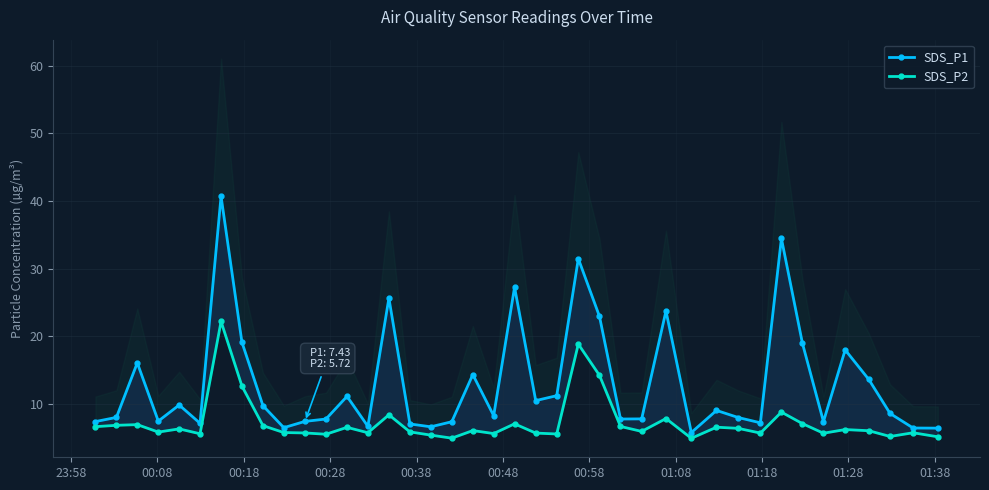

At how many categories does at least one series exceed 12?

13